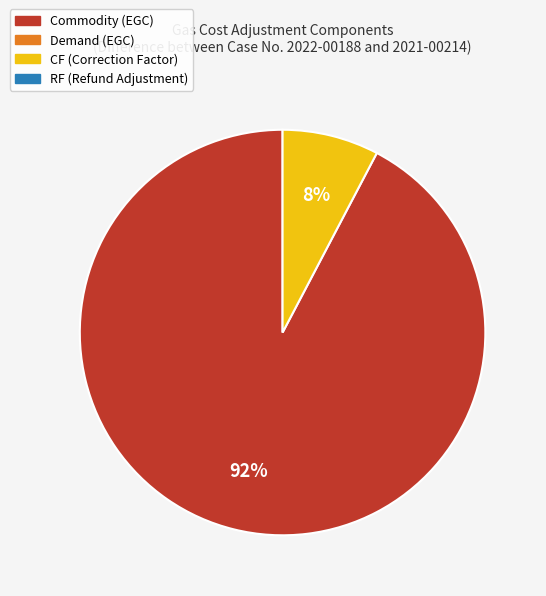

How many slices are in this pie chart?

2